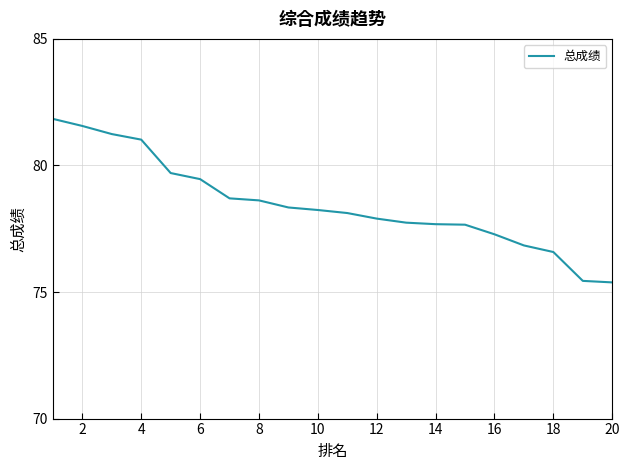

What is the greatest value displayed?

81.8